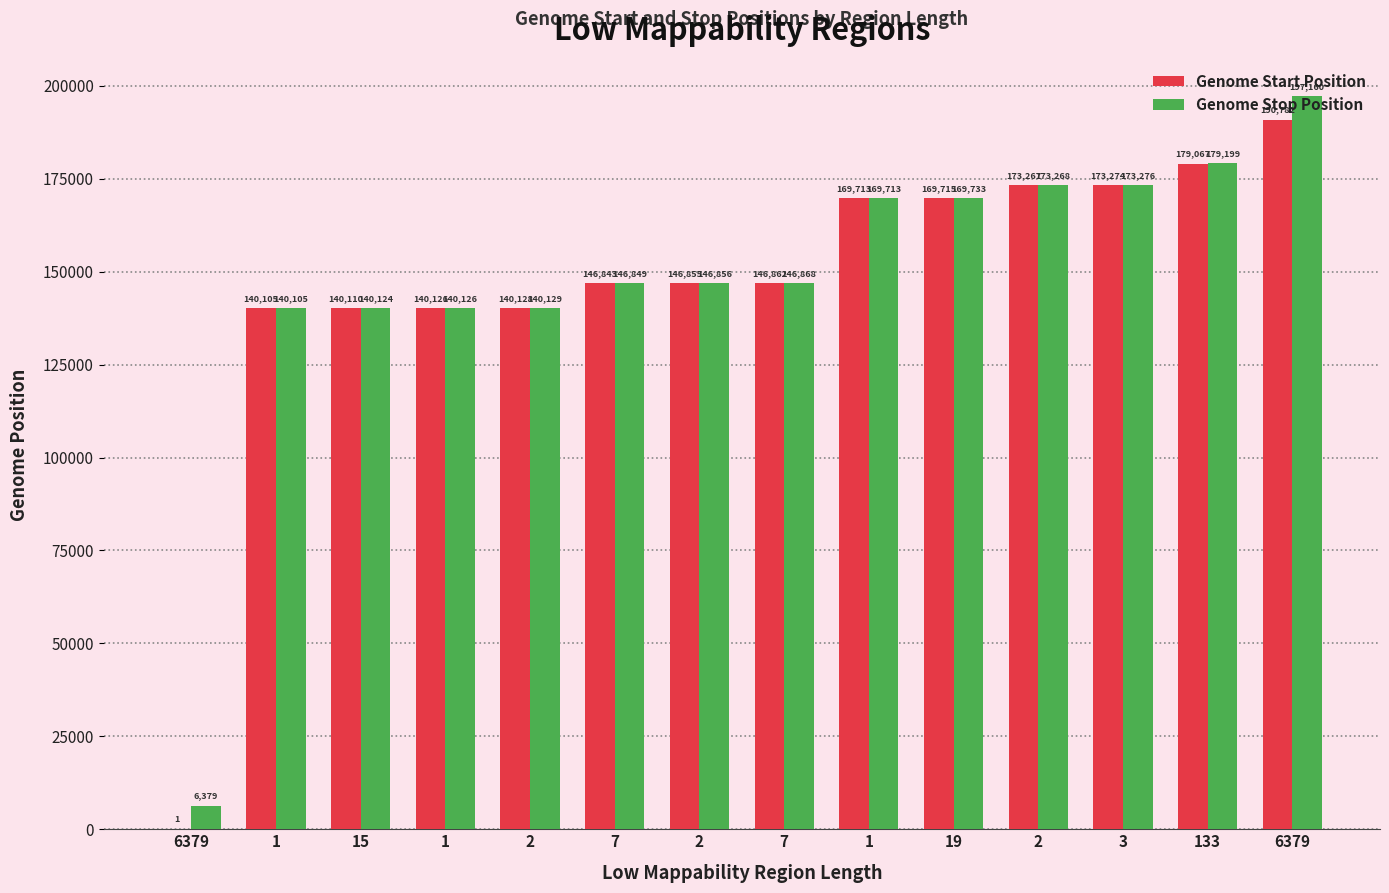

What is the difference between the maximum and minimum values in the Genome Stop Position series?

190781